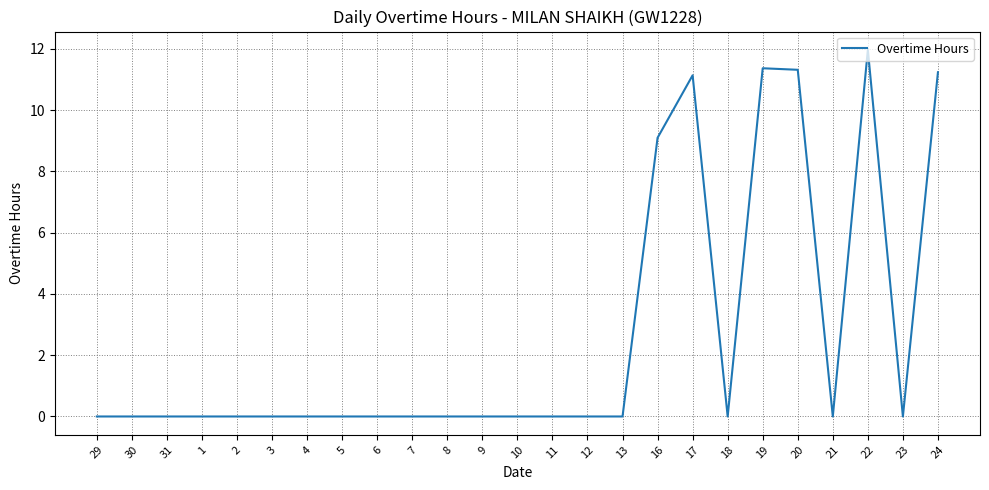

True or false: the data shows 5.6 at 30.

False